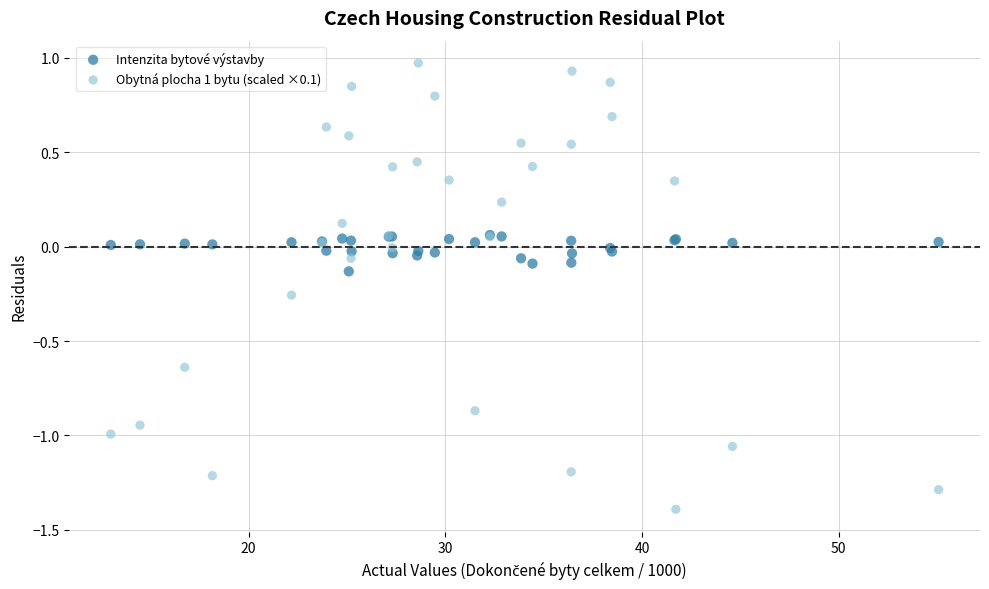

Which series has the largest Y range (max minus min)?

Obytná plocha 1 bytu (scaled ×0.1)